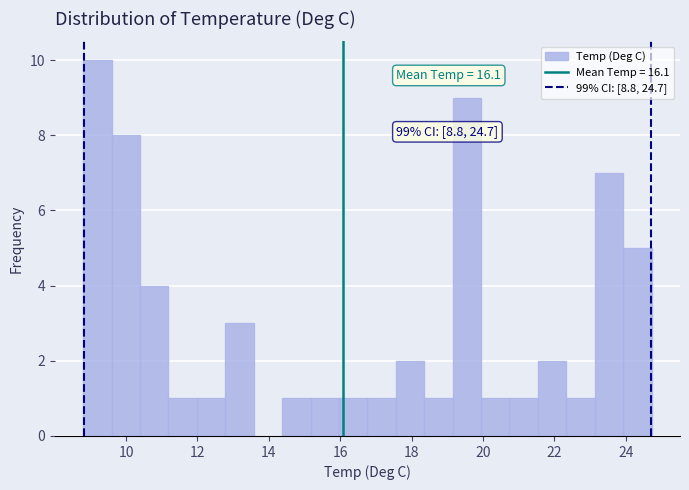

Around what value on the x-axis is the tallest bar? Give the approximate position of its centre, as read against the axis.

9.2